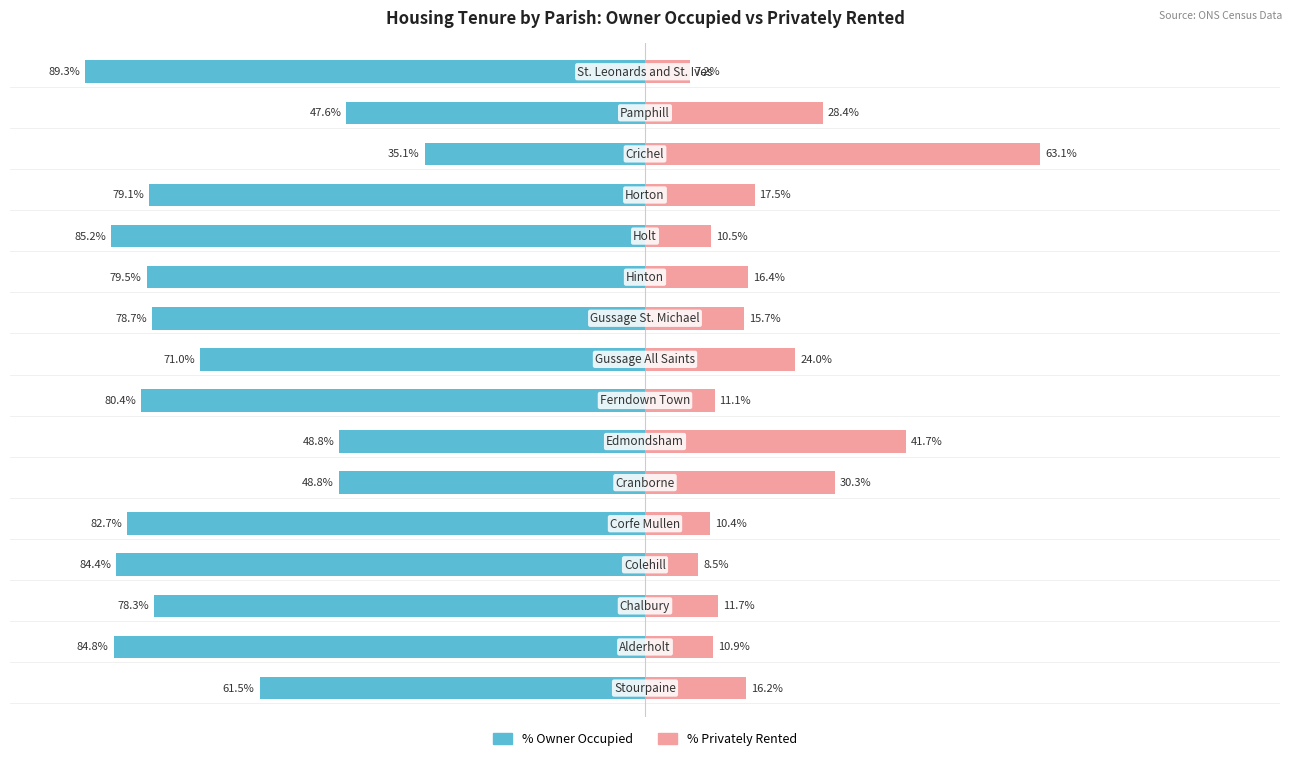

How many groups of bars are there?

16